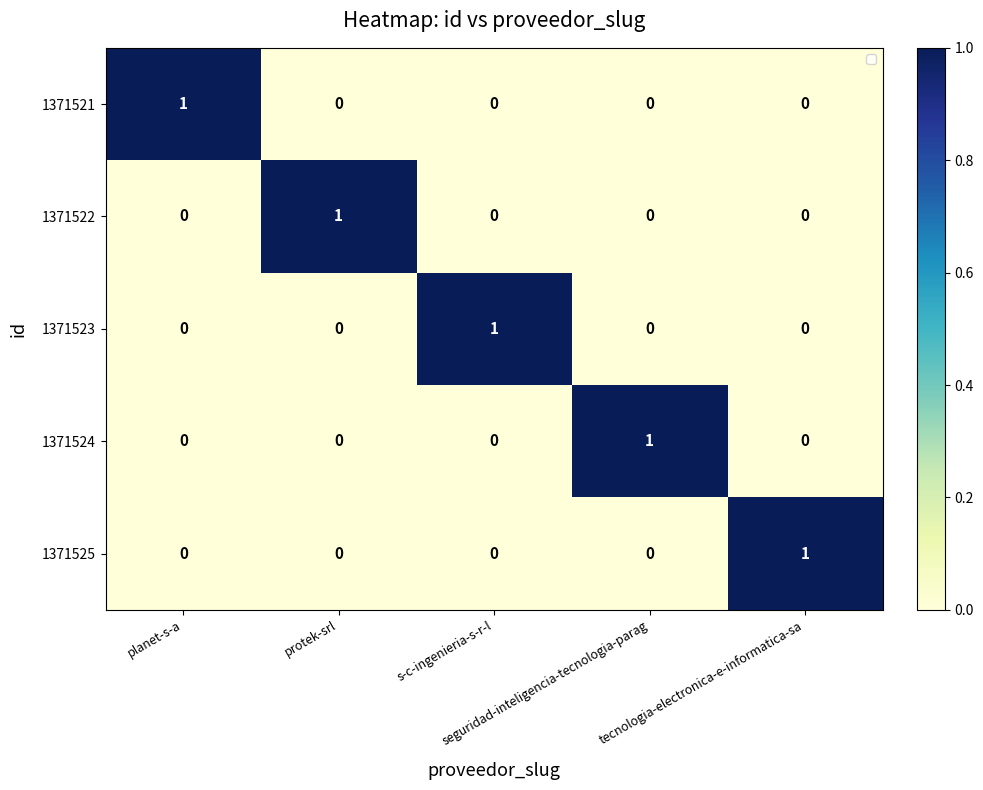

How many 1371521 values are between 0 and 1?

5